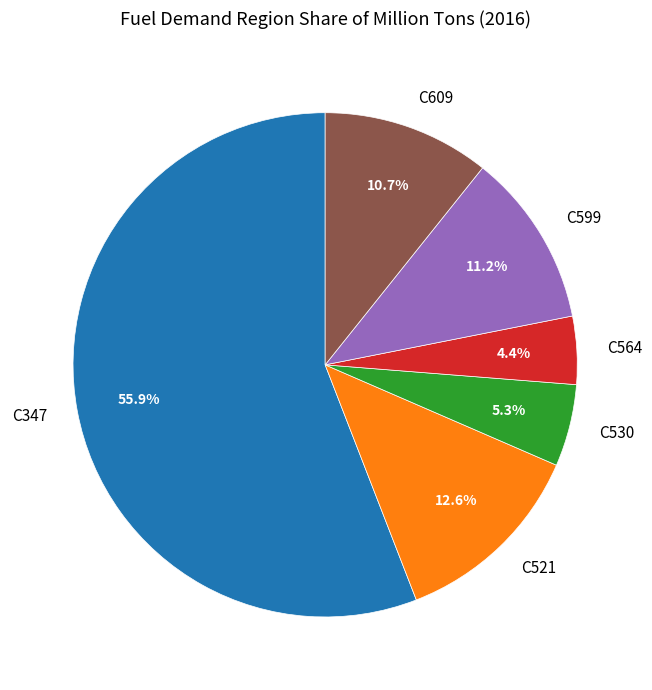

What percentage is the C599 slice, to the nearest percent?

11%